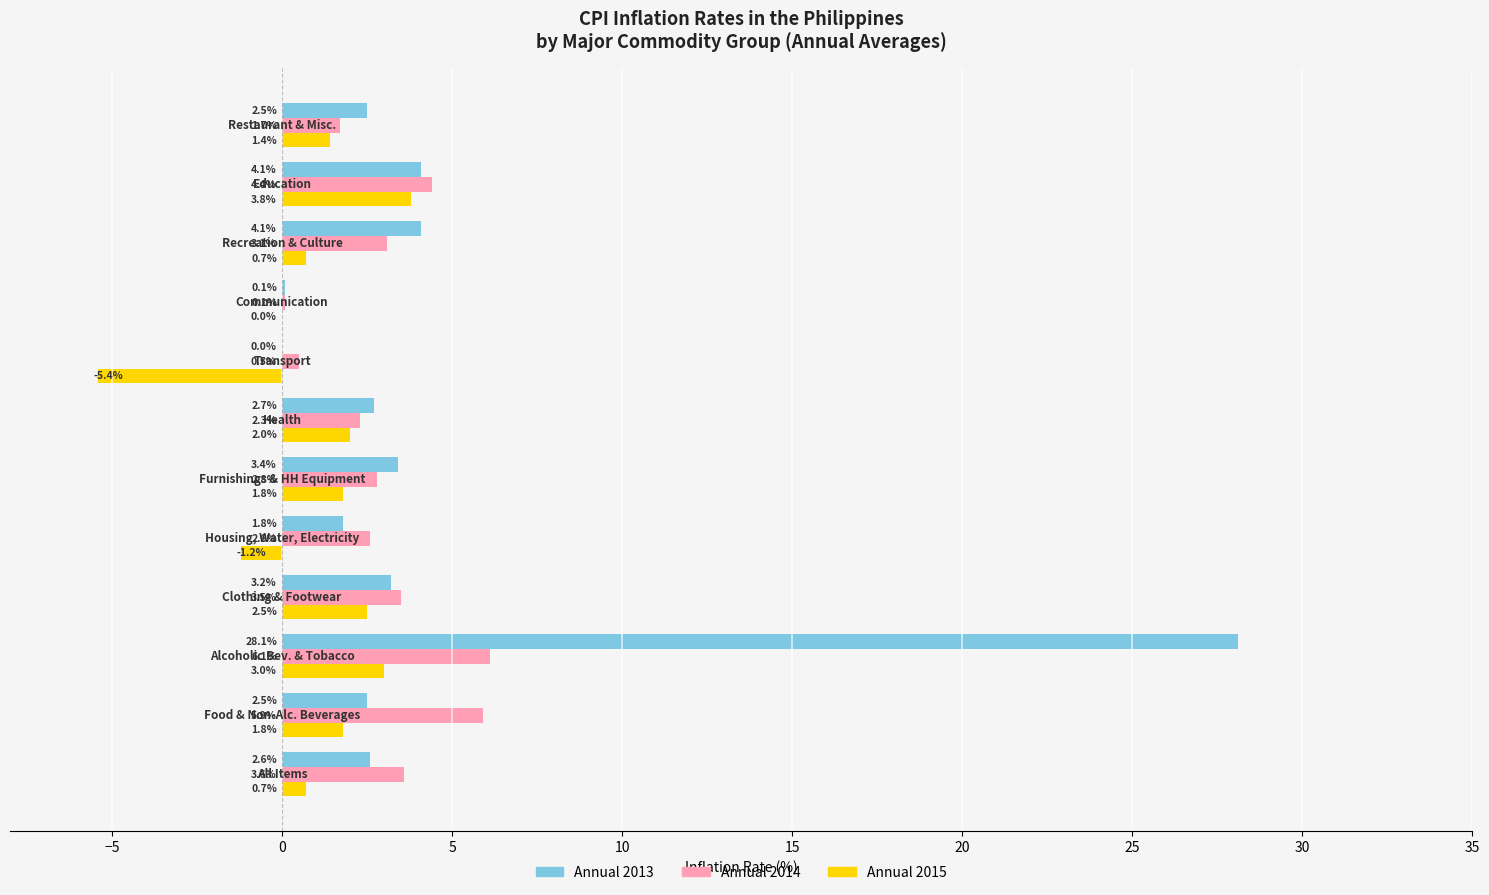

What is the sum of all Annual 2013 values?

55.1